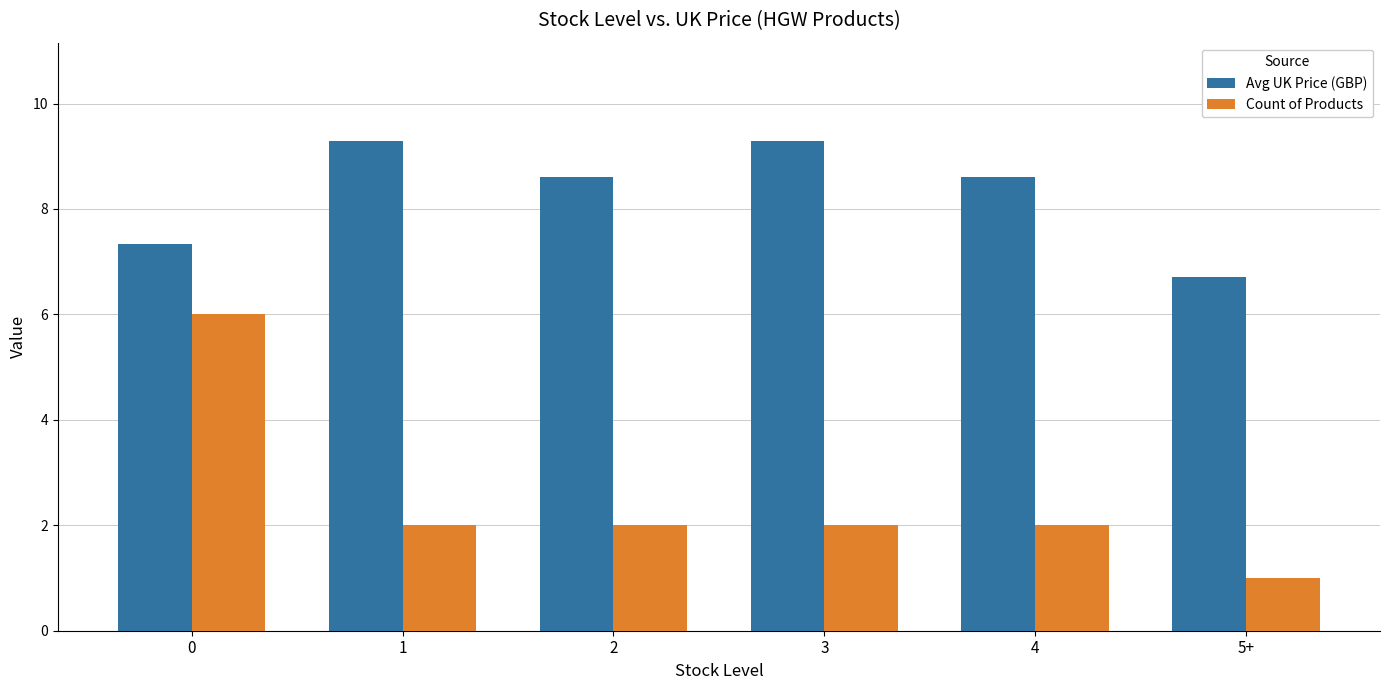

What are all the series names shown in the legend?

Avg UK Price (GBP), Count of Products